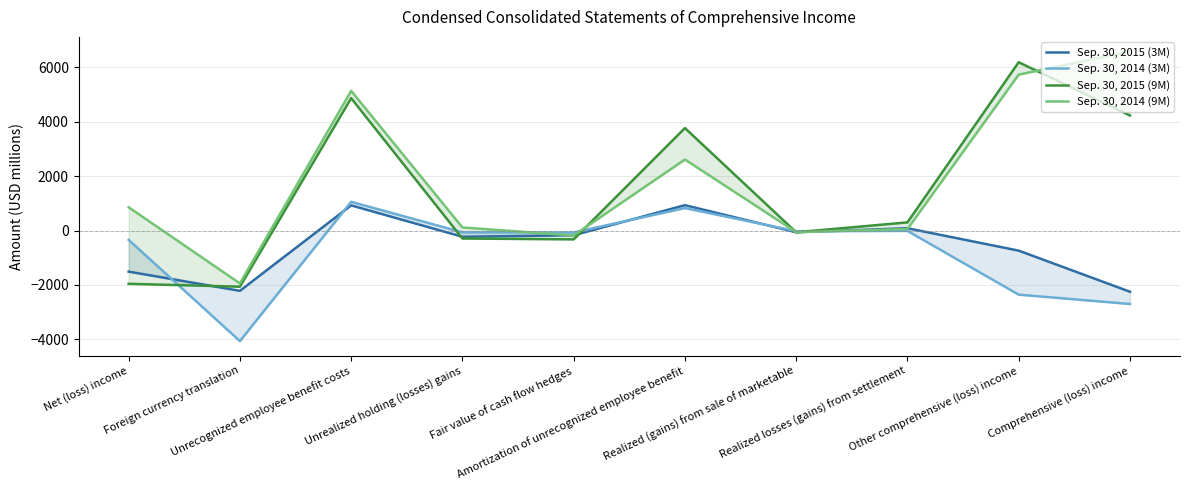

Which has a higher value, Comprehensive (loss) income or Unrealized holding (losses) gains?

Unrealized holding (losses) gains